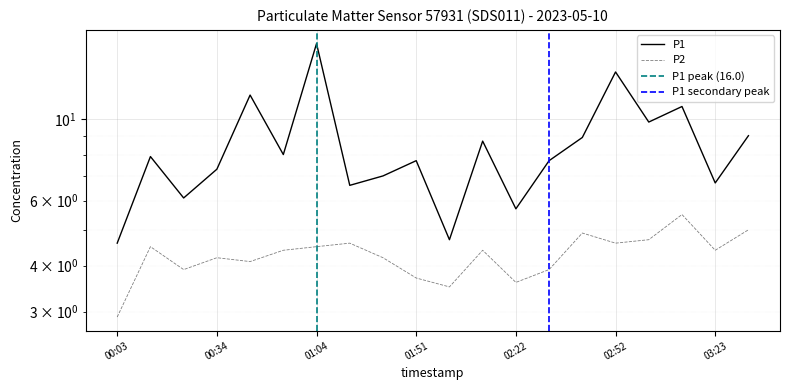

Which series has the widest spread of values?

P1